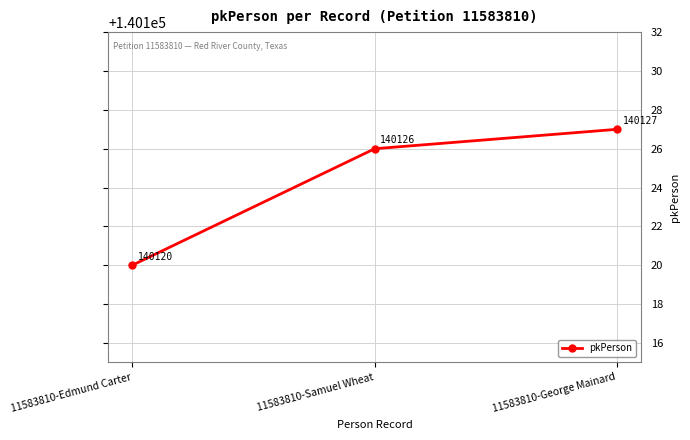

How many series are shown in this chart?

1